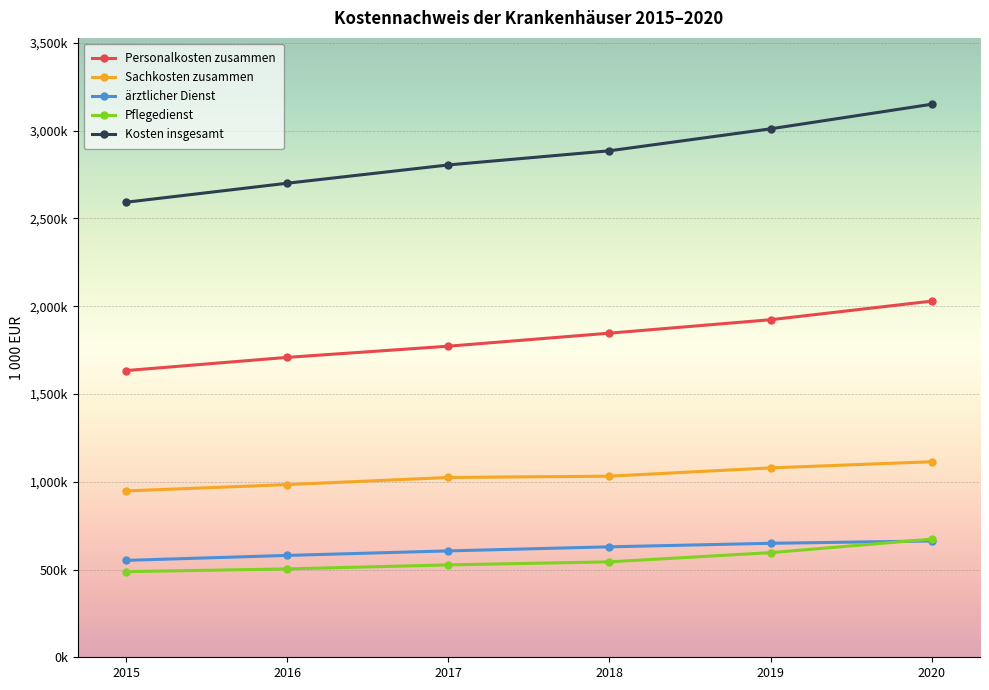

True or false: Sachkosten zusammen and Kosten insgesamt intersect in this chart.

False